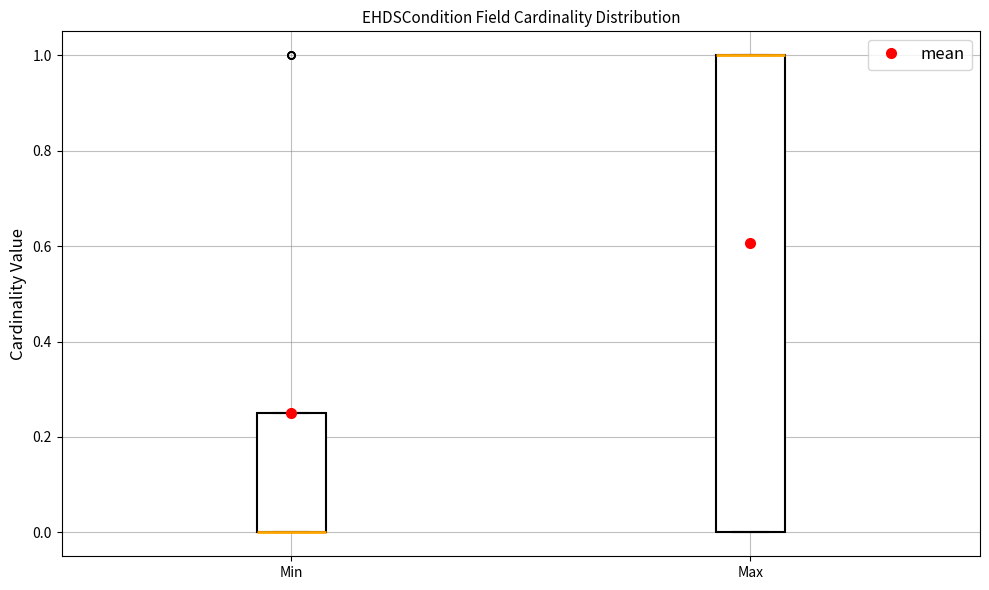

Reading left to right, transcribe this box plot: for each box, give where its median line is, the range the box spans, and where its two whiskers end, as read against the y-axis. The values are not printed on the chart, so give them approximately, as read against the axis.

Min: median 0.00 (drawn on the box's lower edge), box 0.00 to 0.26, whiskers 0.00 to 0.26
Max: median 1.00 (drawn on the box's upper edge), box 0.00 to 1.00, whiskers 0.00 to 1.00